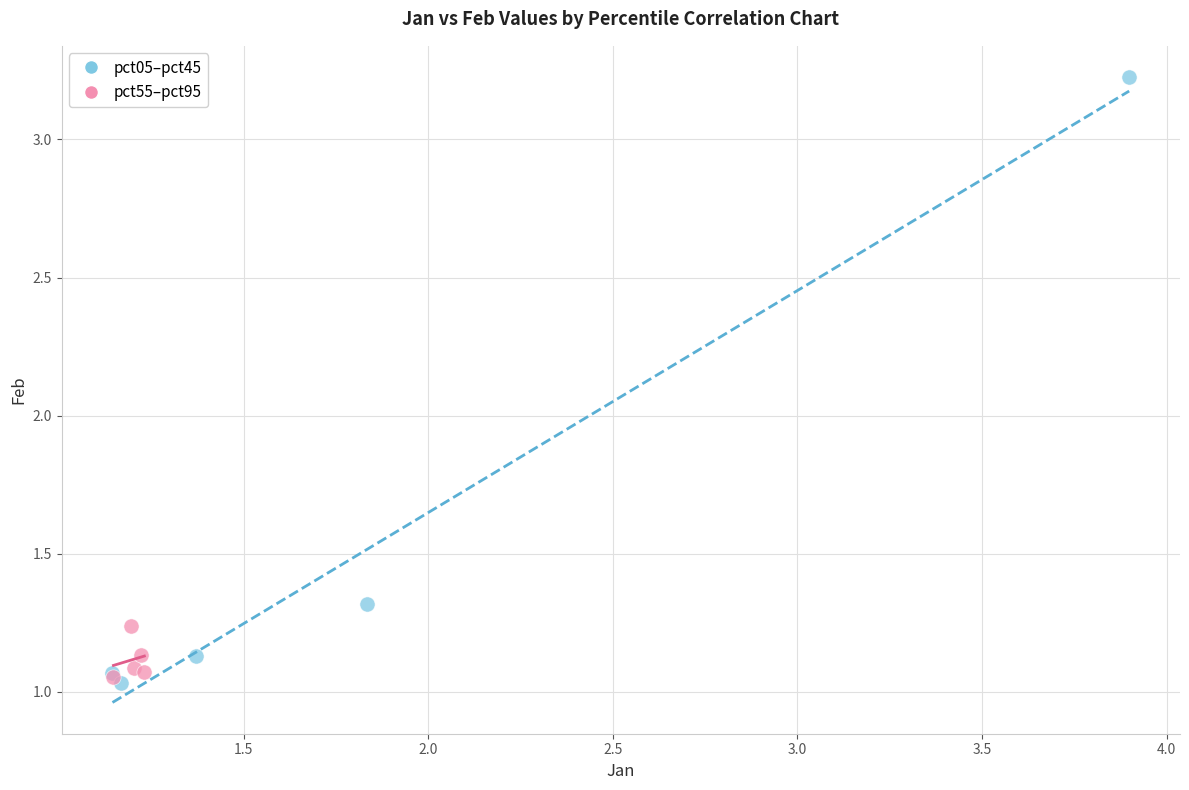

Which series has the widest spread of Y values?

pct05–pct45